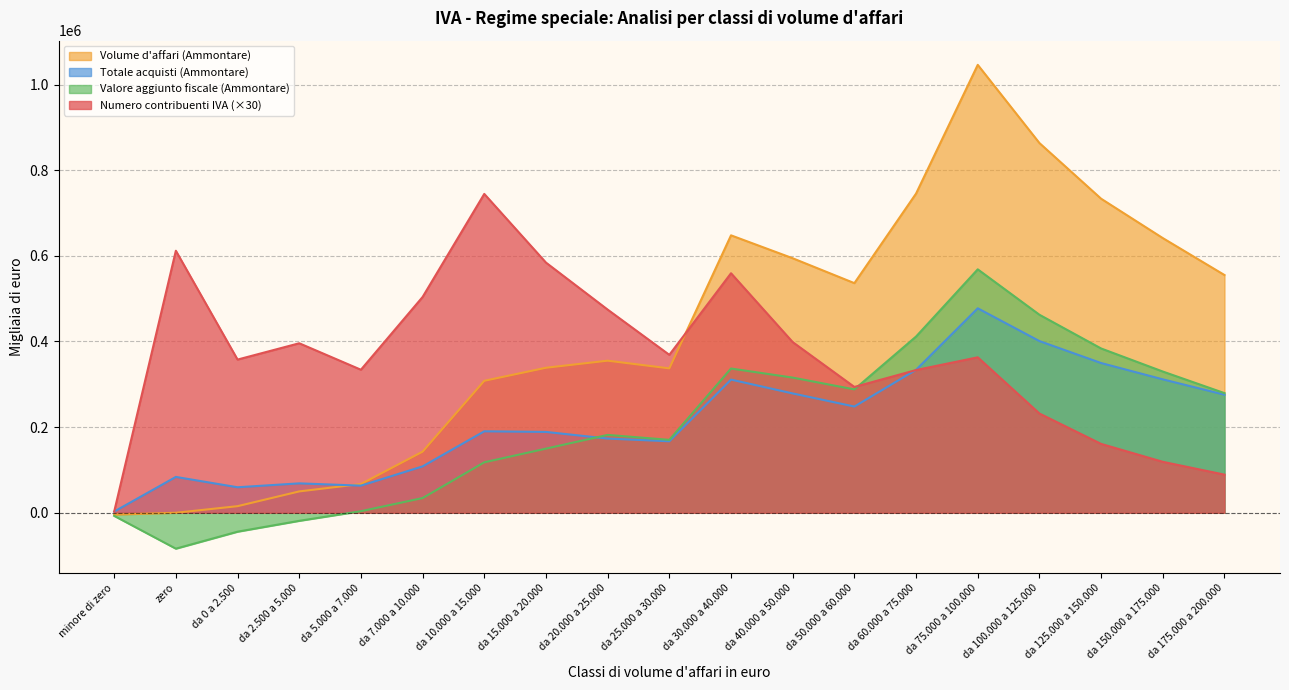

What is the value of the Numero contribuenti IVA point at the 17th from the left?

160830